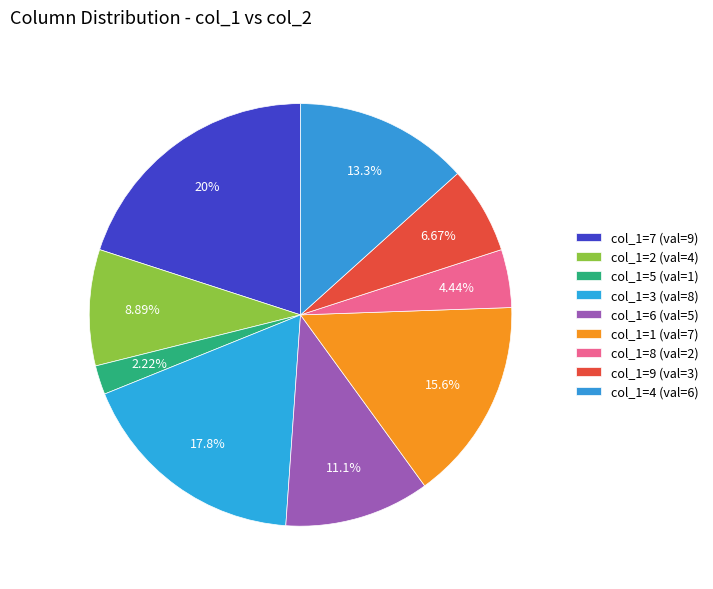

How many segments does this pie chart have?

9